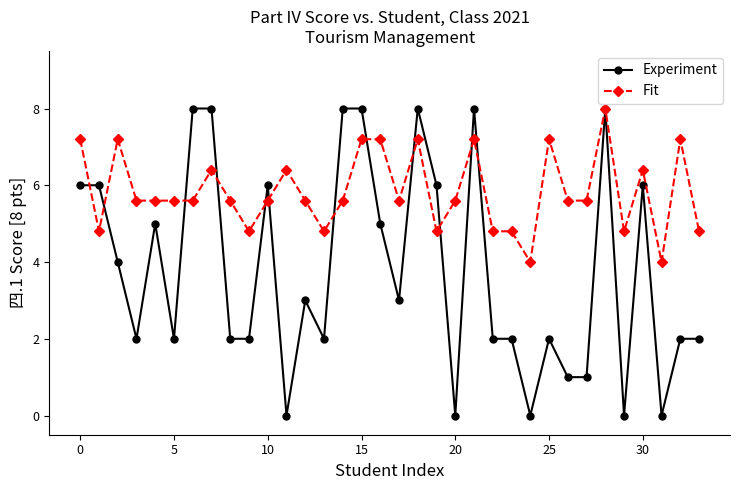

True or false: Experiment has more than 0 interior local peaks.

True